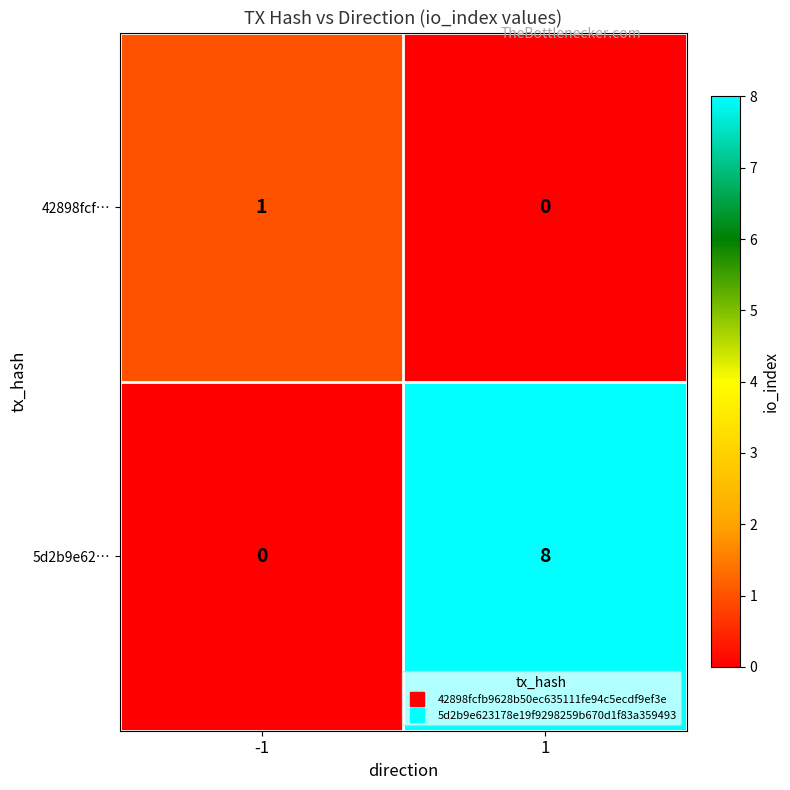

What is the sum of the 5d2b9e62… values at 1 and -1?

8